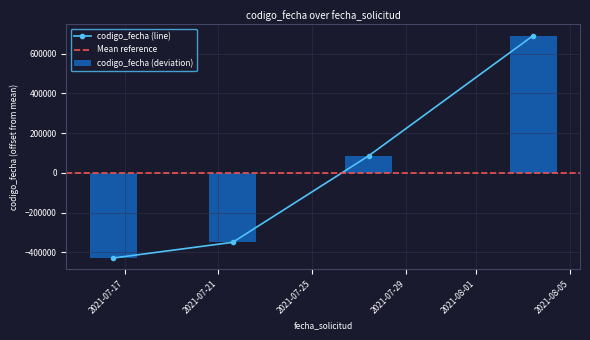

How many bars are there in total?

4